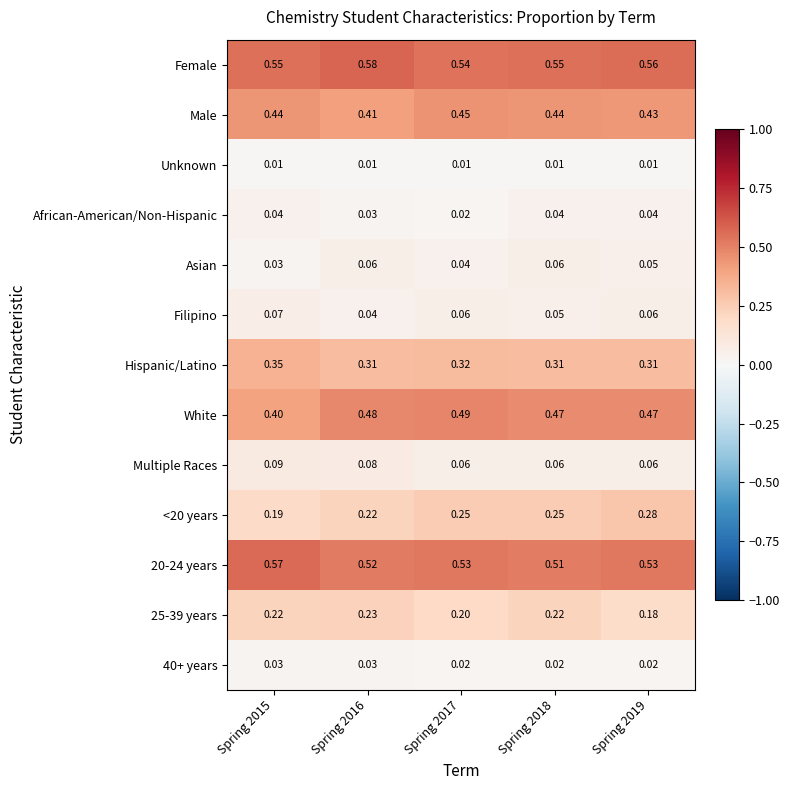

Which series has the largest total across all categories?

Female